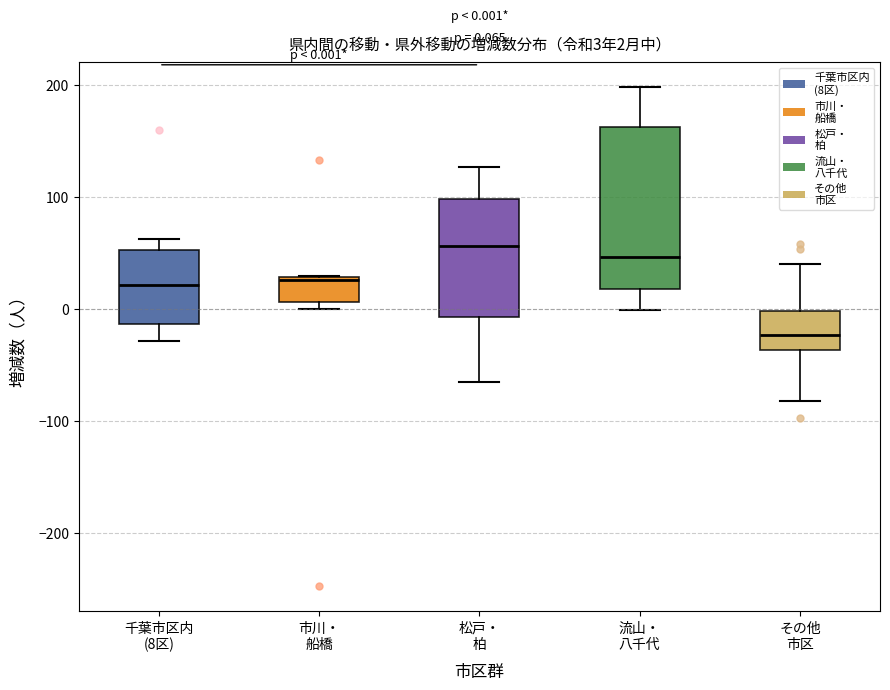

Comparing the boxes themselves (not the whiskers), which one is the tallest?

流山・ 八千代